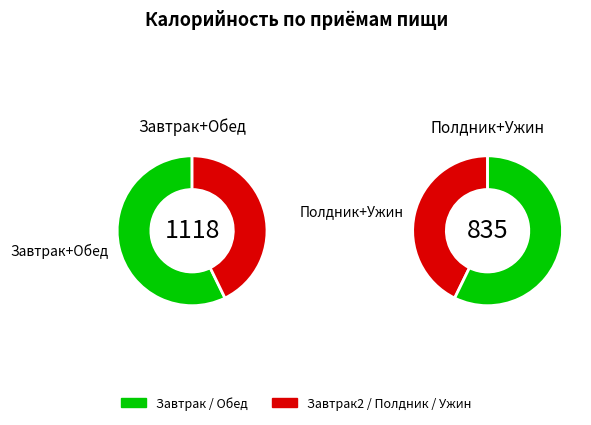

Combined, do Ужин and Завтрак 2 account for over 50%?

No